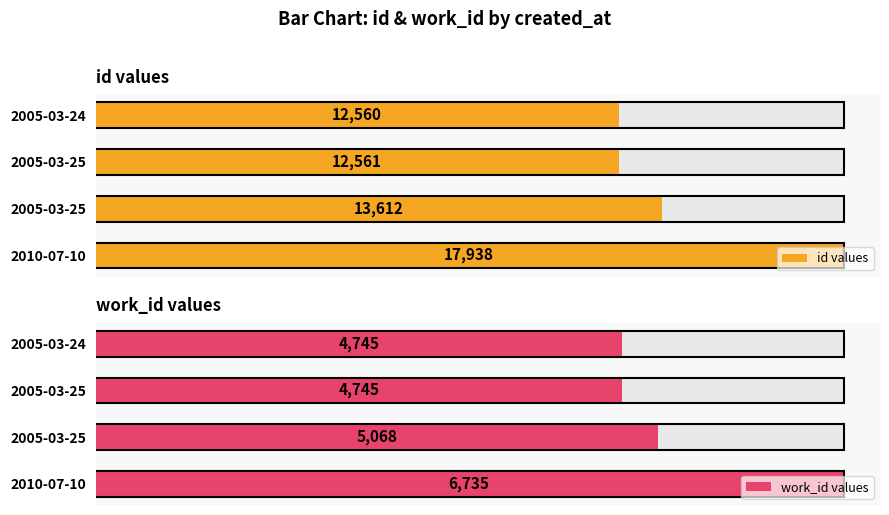

Which series has the widest spread of values?

id values